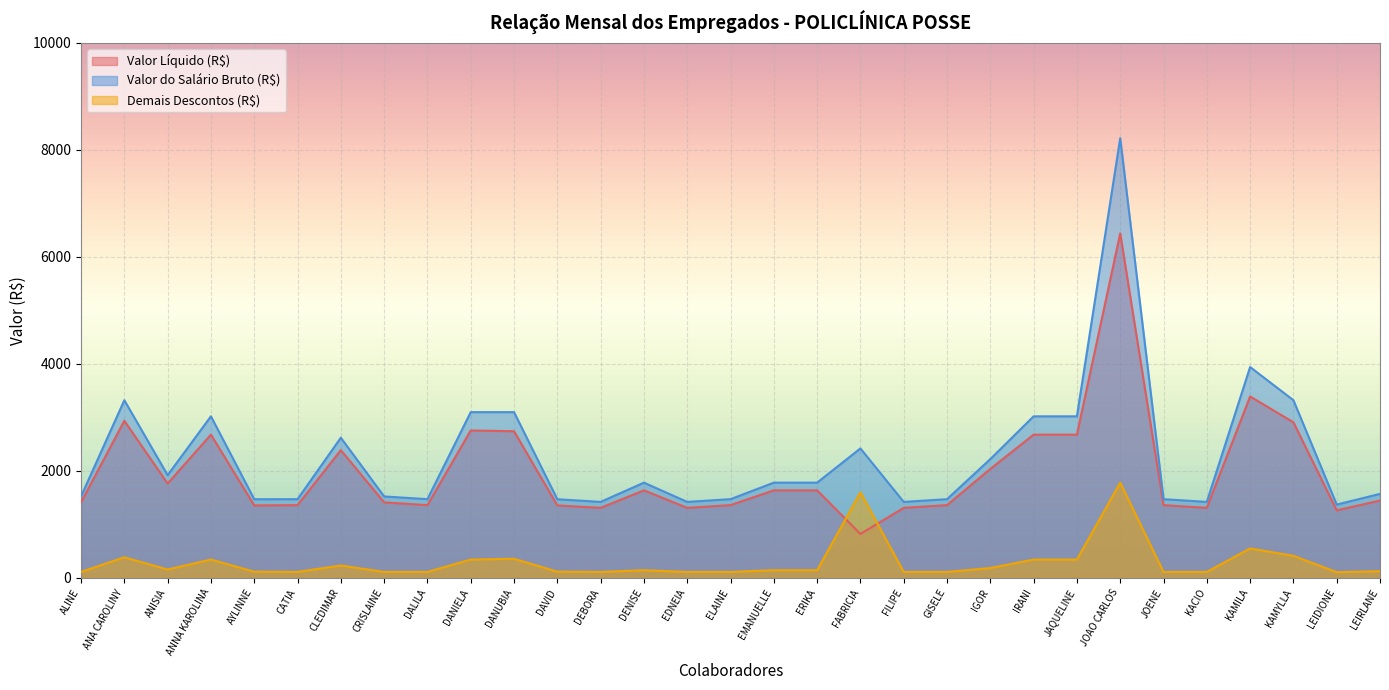

Reading left to right, list all the values displayed in this chart.

Valor Líquido (R$): 1411.4	2936.8	1763.9	2677.7	1354.4	1360.2	2388.4	1411.4	1360.2	2755.7	2741.5	1354.4	1308.9	1636.5	1308.9	1360.2	1636.5	1636.5	820.9	1308.9	1360.2	2036.4	2677.7	2677.7	6440.2	1360.2	1308.9	3390.8	2909.2	1263.4	1445.4
Valor do Salário Bruto (R$): 1522.7	3321.4	1920.2	3020.2	1470.2	1471.5	2620.2	1522.7	1471.5	3098.6	3098.6	1470.2	1420.2	1780.2	1420.2	1471.5	1780.2	1780.2	2420.2	1420.2	1471.5	2220.2	3020.2	3020.2	8220.2	1471.5	1420.2	3941.4	3321.4	1370.2	1570.2
Demais Descontos (R$): 111.3	384.6	156.3	342.5	115.8	111.3	231.8	111.3	111.3	342.9	357.1	115.8	111.3	143.7	111.3	111.3	143.7	143.7	1599.3	111.3	111.3	183.8	342.5	342.5	1780.0	111.3	111.3	550.6	412.2	106.8	124.8